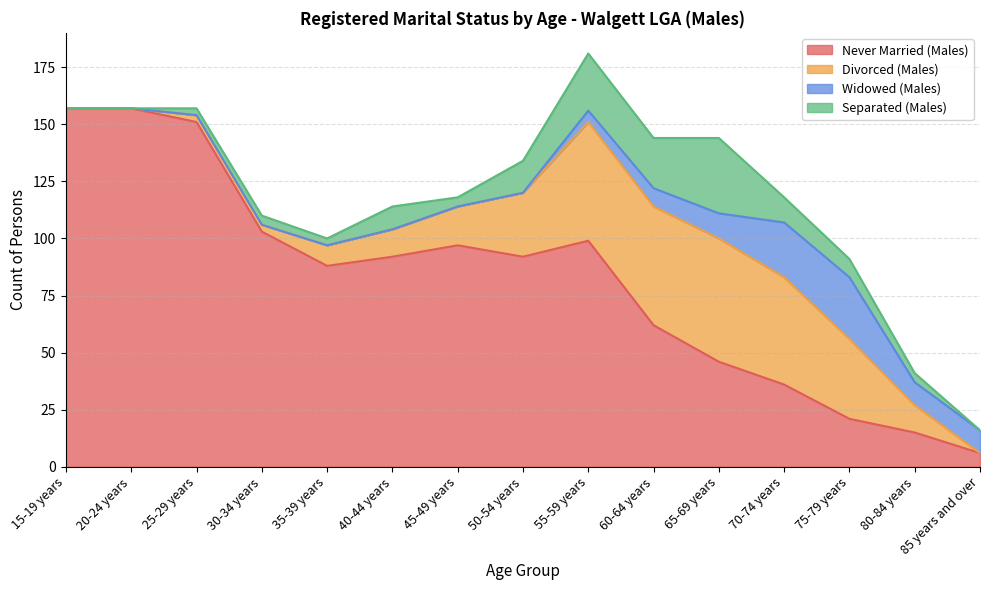

How many interior local peaks does the Divorced (Males) series have?

1